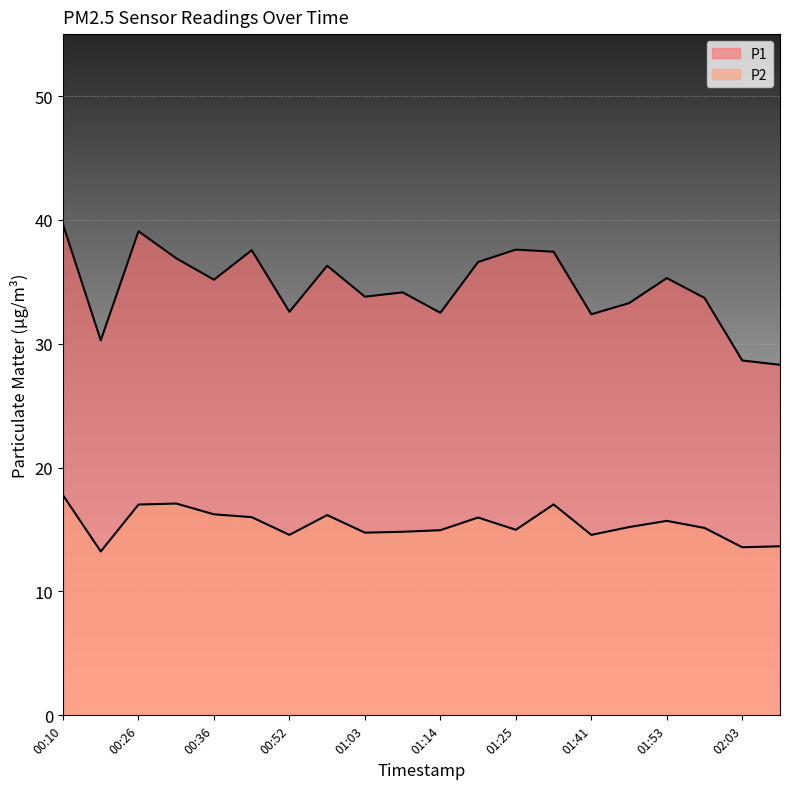

How many distinct data groups are displayed?

2